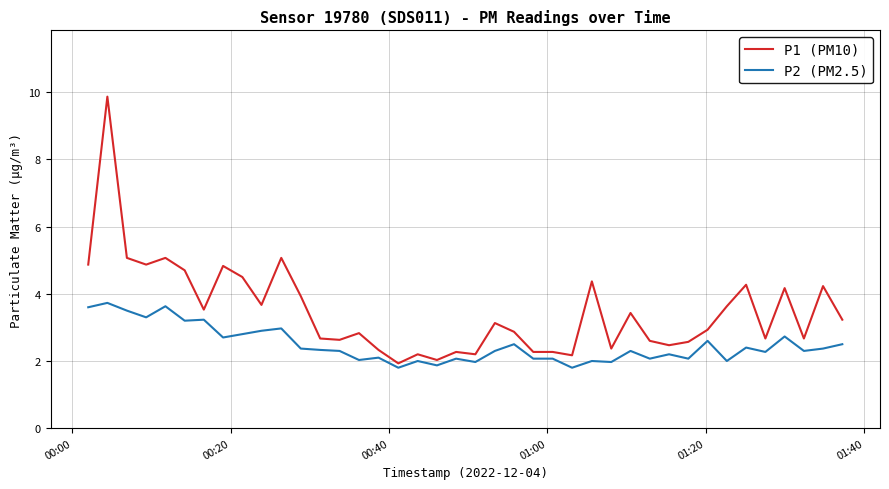

Does the chart have visible grid lines?

Yes